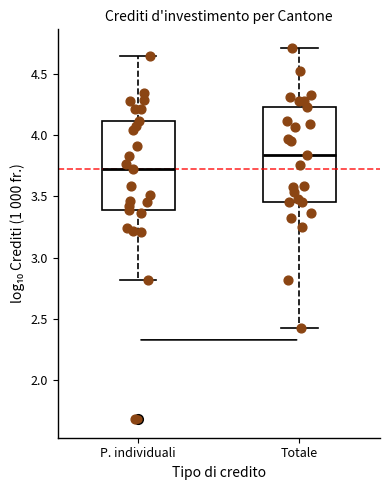

Reading left to right, transcribe this box plot: for each box, give where its median line is, the range the box spans, and where its two whiskers end, as read against the y-axis. The values are not printed on the chart, so give them approximately, as read against the axis.

P. individuali: median 3.70, box 3.40 to 4.10, whiskers 2.80 to 4.65
Totale: median 3.85, box 3.45 to 4.25, whiskers 2.45 to 4.70